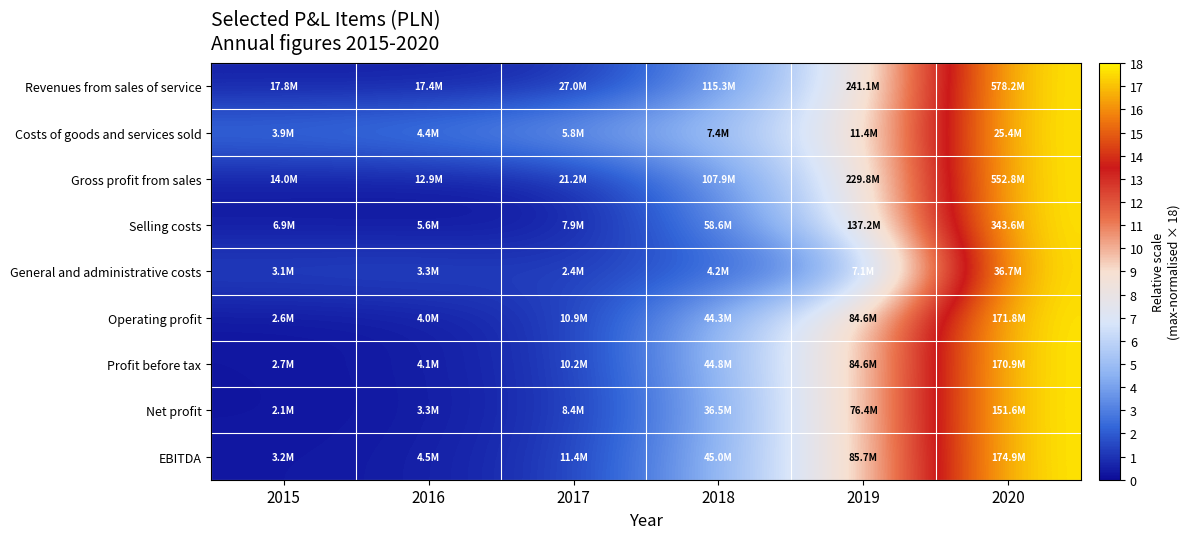

At which category is the sum across all series the highest?

2020